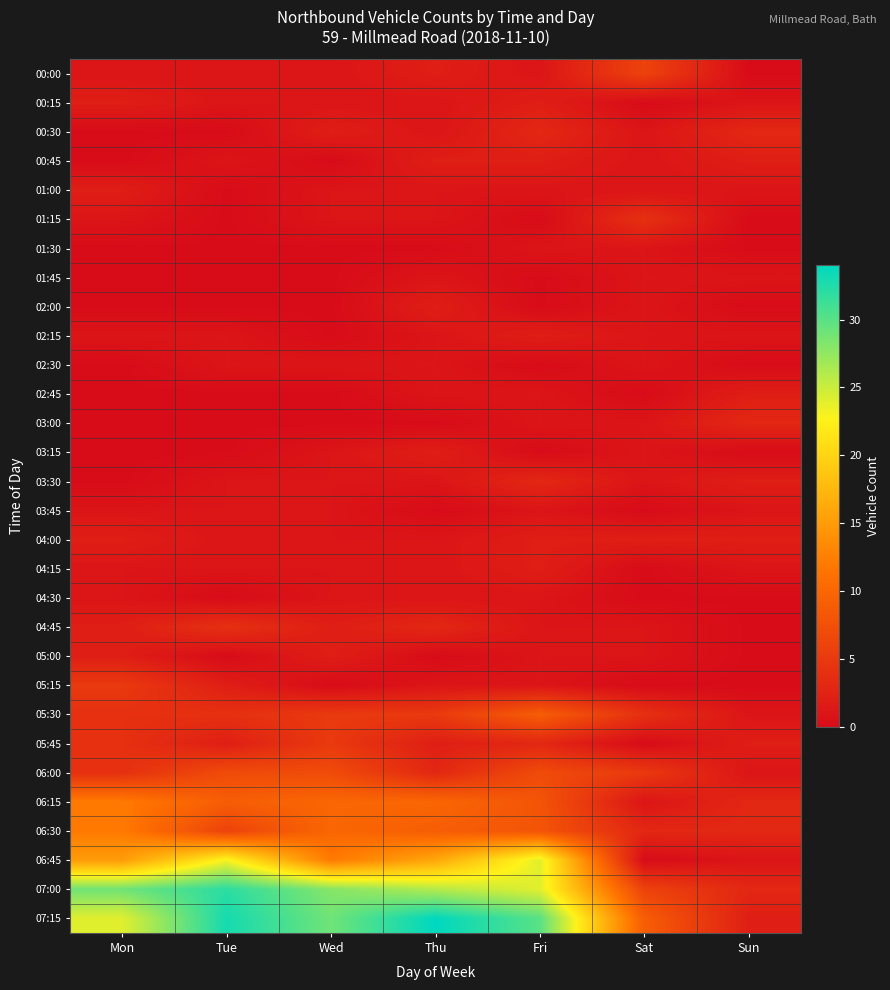

Reading right to left, extract all data points from this chart.

00:00: Sun=0	Sat=6	Fri=1	Thu=2	Wed=1	Tue=1	Mon=1
00:15: Sun=1	Sat=0	Fri=2	Thu=1	Wed=1	Tue=1	Mon=2
00:30: Sun=3	Sat=1	Fri=3	Thu=1	Wed=2	Tue=0	Mon=0
00:45: Sun=2	Sat=1	Fri=2	Thu=2	Wed=0	Tue=1	Mon=0
01:00: Sun=1	Sat=1	Fri=1	Thu=1	Wed=1	Tue=0	Mon=2
01:15: Sun=0	Sat=4	Fri=0	Thu=1	Wed=1	Tue=0	Mon=1
01:30: Sun=0	Sat=1	Fri=1	Thu=0	Wed=0	Tue=0	Mon=0
01:45: Sun=1	Sat=1	Fri=0	Thu=1	Wed=0	Tue=0	Mon=0
02:00: Sun=0	Sat=1	Fri=0	Thu=2	Wed=0	Tue=0	Mon=0
02:15: Sun=1	Sat=1	Fri=2	Thu=1	Wed=0	Tue=1	Mon=1
02:30: Sun=0	Sat=1	Fri=0	Thu=1	Wed=1	Tue=1	Mon=0
02:45: Sun=2	Sat=0	Fri=1	Thu=1	Wed=0	Tue=0	Mon=0
03:00: Sun=3	Sat=1	Fri=1	Thu=0	Wed=0	Tue=0	Mon=0
03:15: Sun=0	Sat=1	Fri=0	Thu=2	Wed=1	Tue=0	Mon=0
03:30: Sun=2	Sat=1	Fri=3	Thu=1	Wed=1	Tue=1	Mon=0
03:45: Sun=1	Sat=0	Fri=1	Thu=0	Wed=1	Tue=1	Mon=1
04:00: Sun=2	Sat=2	Fri=2	Thu=1	Wed=1	Tue=1	Mon=2
04:15: Sun=1	Sat=0	Fri=2	Thu=1	Wed=1	Tue=1	Mon=1
04:30: Sun=0	Sat=0	Fri=1	Thu=1	Wed=1	Tue=0	Mon=1
04:45: Sun=0	Sat=1	Fri=1	Thu=3	Wed=2	Tue=4	Mon=2
05:00: Sun=0	Sat=1	Fri=1	Thu=0	Wed=2	Tue=0	Mon=2
05:15: Sun=0	Sat=0	Fri=1	Thu=1	Wed=0	Tue=2	Mon=5
05:30: Sun=1	Sat=4	Fri=9	Thu=5	Wed=5	Tue=4	Mon=4
05:45: Sun=2	Sat=0	Fri=3	Thu=2	Wed=5	Tue=2	Mon=4
06:00: Sun=1	Sat=5	Fri=7	Thu=3	Wed=7	Tue=7	Mon=4
06:15: Sun=3	Sat=1	Fri=8	Thu=10	Wed=10	Tue=9	Mon=12
06:30: Sun=3	Sat=3	Fri=8	Thu=9	Wed=10	Tue=6	Mon=12
06:45: Sun=1	Sat=0	Fri=24	Thu=16	Wed=12	Tue=23	Mon=15
07:00: Sun=3	Sat=6	Fri=24	Thu=26	Wed=28	Tue=32	Mon=29
07:15: Sun=2	Sat=9	Fri=30	Thu=34	Wed=29	Tue=33	Mon=24